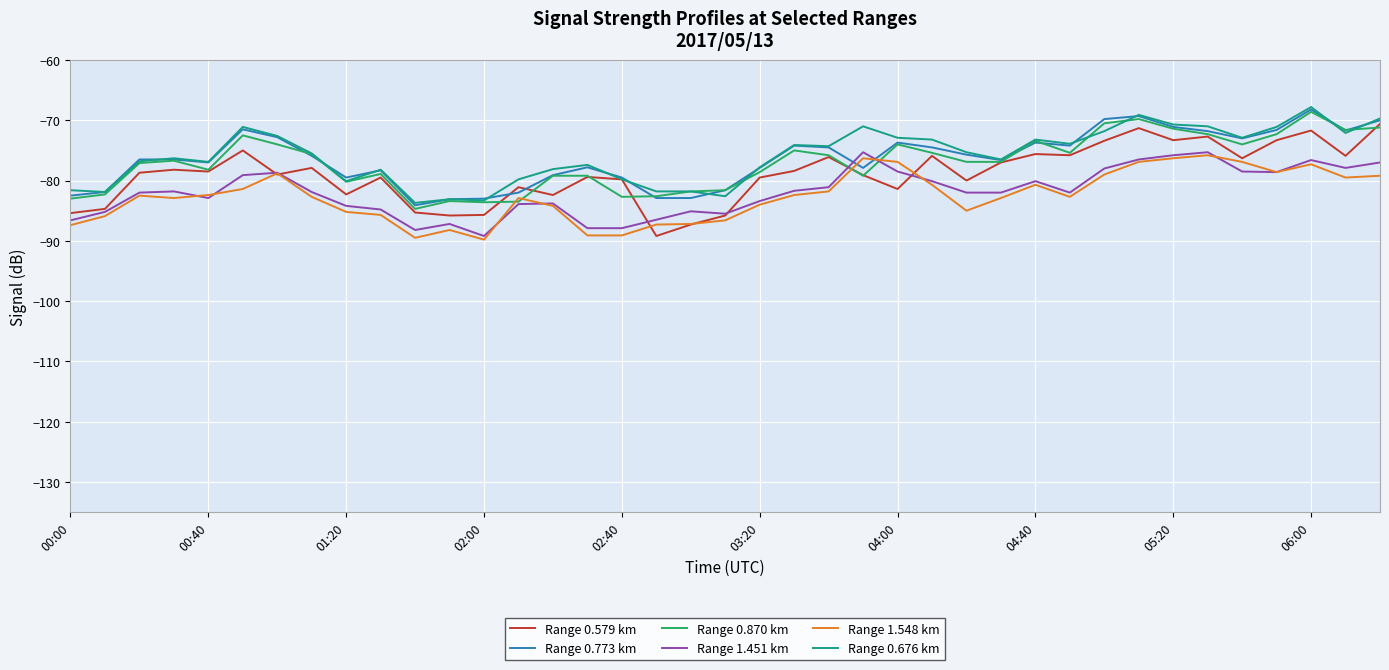

Which series has the largest range (max minus min)?

Range 0.579 km